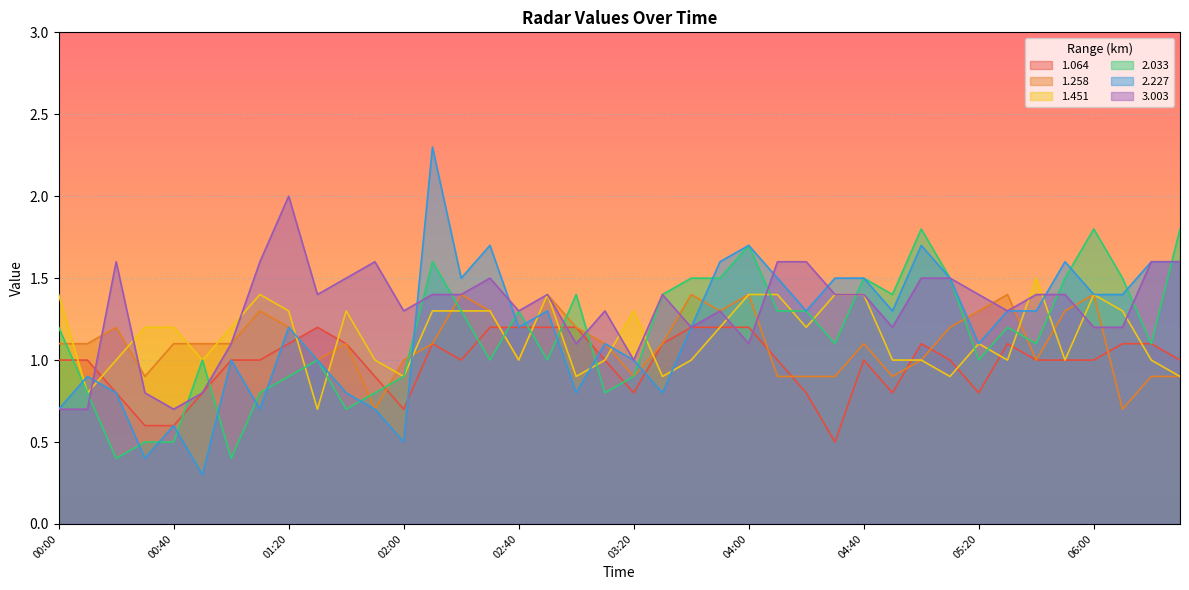

What is the sum of the 2.033 values at 01:20 and 04:40?

2.4